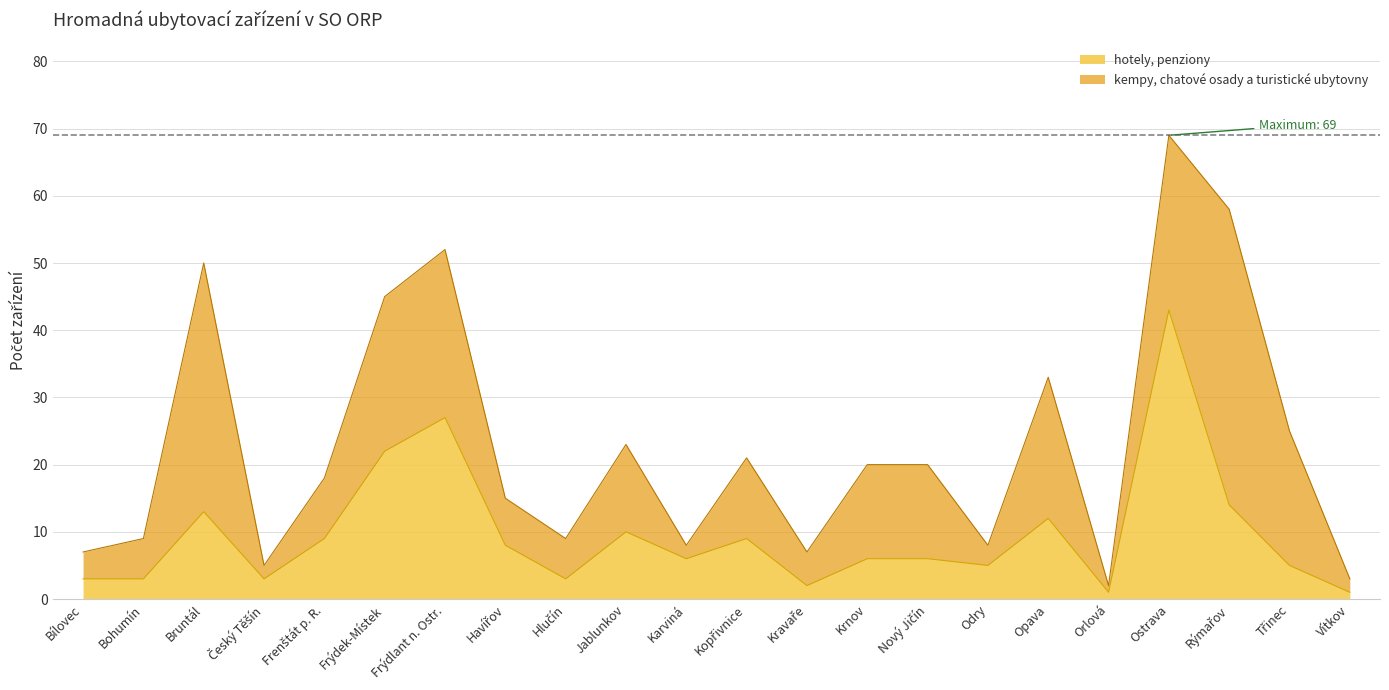

Reading right to left, transcribe all the data shown in this chart.

Vítkov=1	Třinec=5	Rýmařov=14	Ostrava=43	Orlová=1	Opava=12	Odry=5	Nový Jičín=6	Krnov=6	Kravaře=2	Kopřivnice=9	Karviná=6	Jablunkov=10	Hlučín=3	Havířov=8	Frýdlant n. Ostr.=27	Frýdek-Místek=22	Frenštát p. R.=9	Český Těšín=3	Bruntál=13	Bohumín=3	Bílovec=3